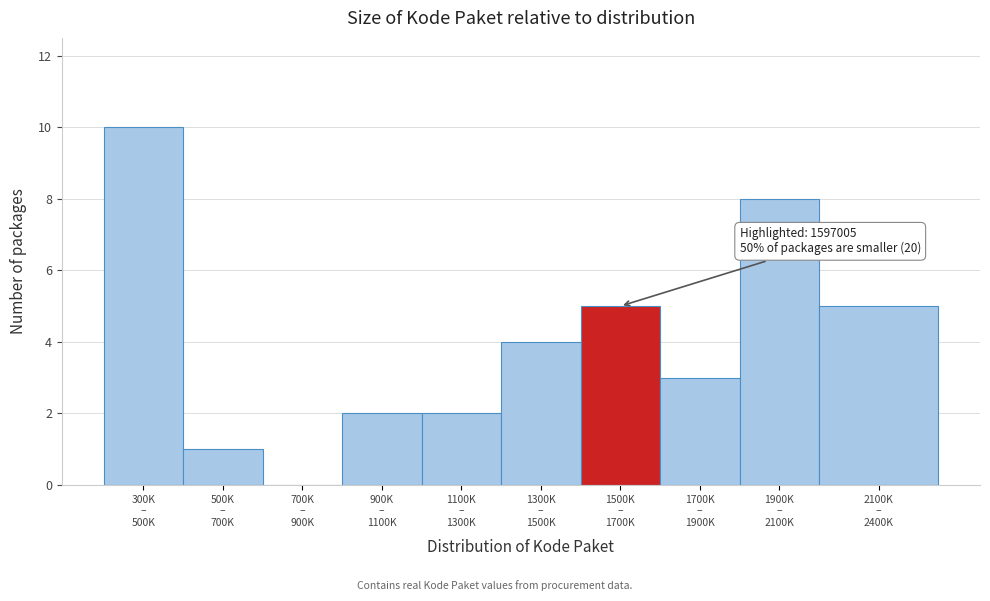

What is the sum of all values?

40